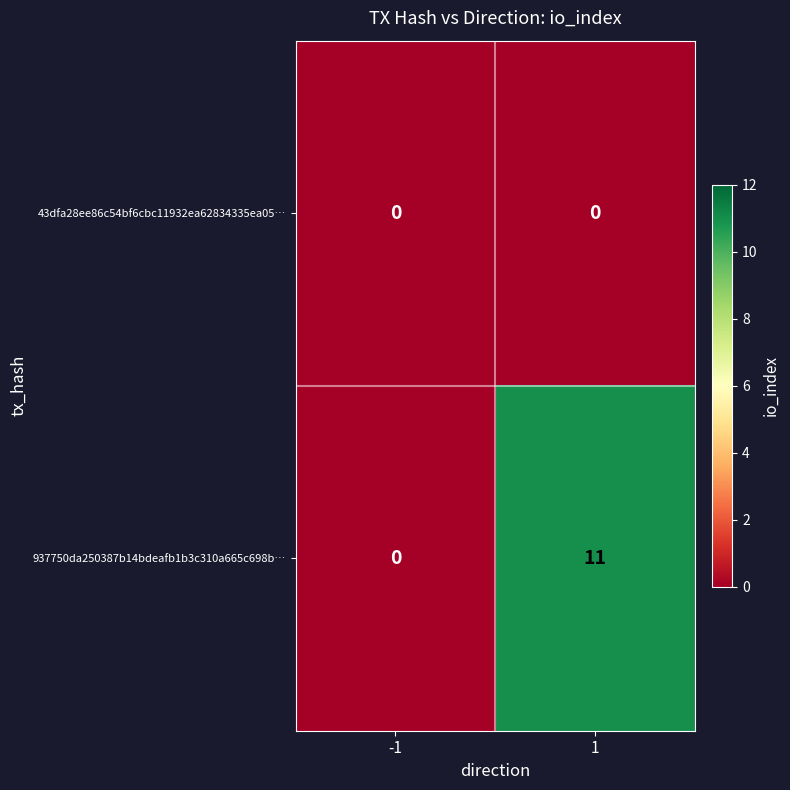

Rank the series at 1 from highest to lowest value.

937750da250387b14bdeafb1b3c310a665c698b…, 43dfa28ee86c54bf6cbc11932ea62834335ea05…